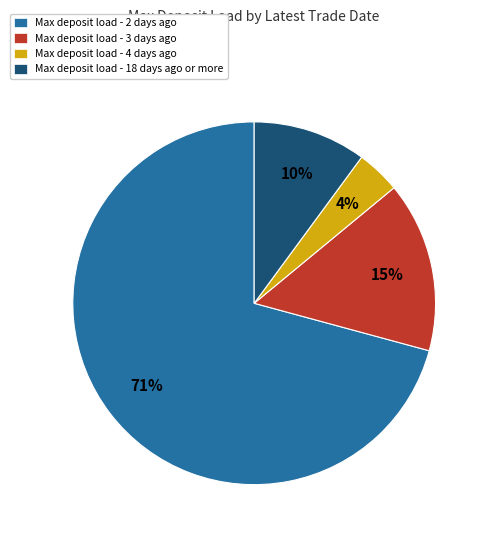

To the nearest percent, what portion does Max deposit load - 3 days ago represent?

15%